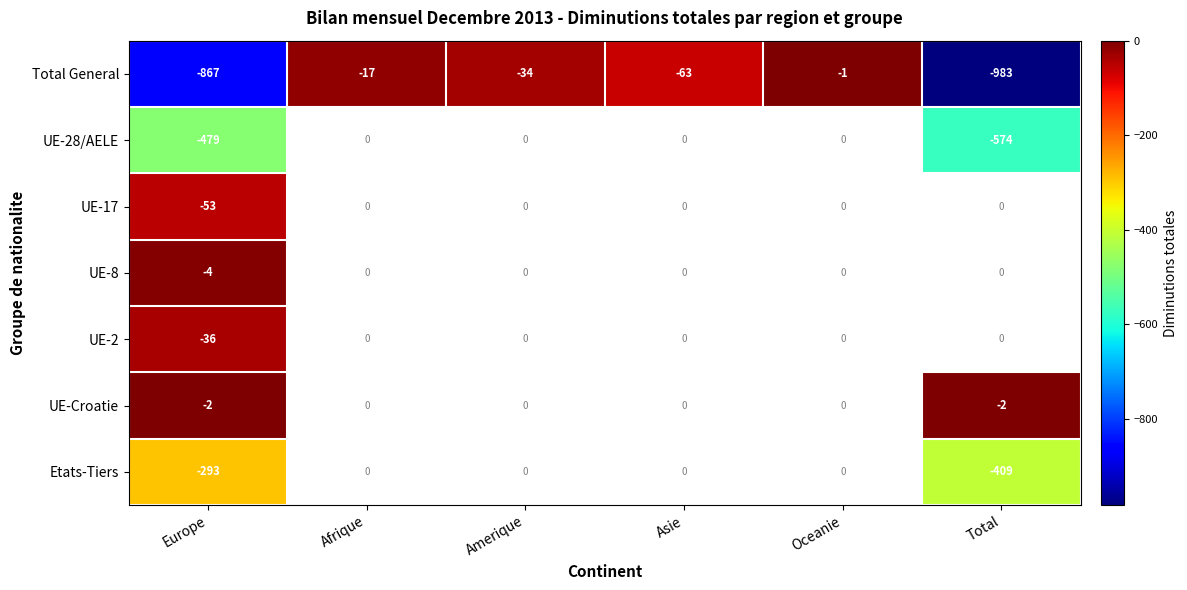

What is the difference between the UE-28/AELE values at Asie and Europe?

479